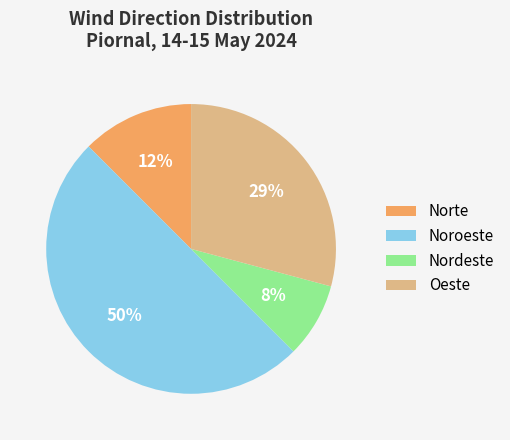

Which has a higher value, Norte or Noroeste?

Noroeste